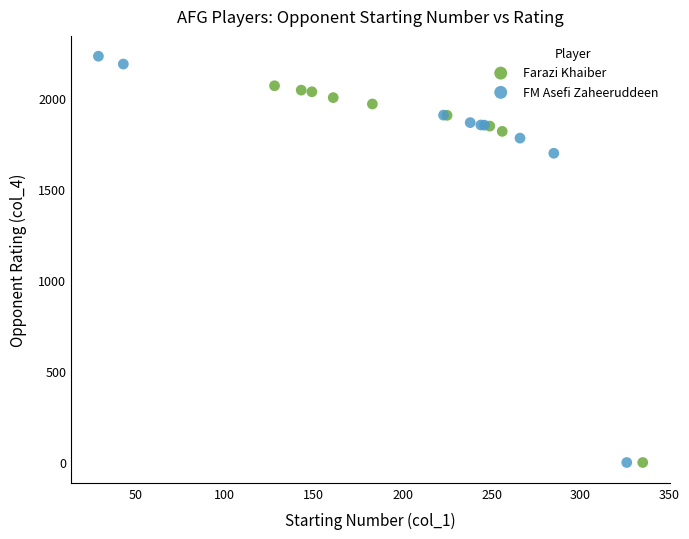

Which series contains the highest Y value?

FM Asefi Zaheeruddeen